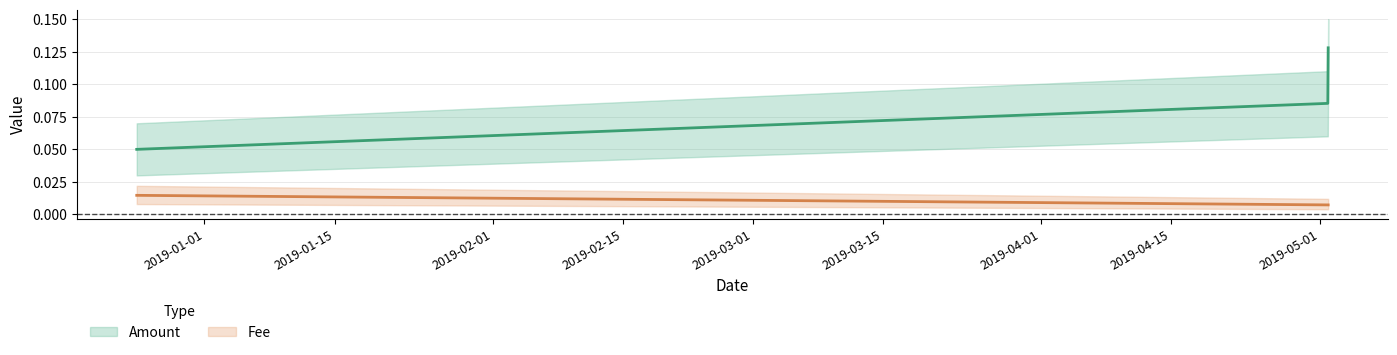

Reading right to left, list all the values displayed in this chart.

Amount: 2019-05-01 20:38:46=0.1	2019-05-01 19:42:09=0.1	2018-12-24 17:04:12=0.1
Fee: 2019-05-01 20:38:46=0.0	2019-05-01 19:42:09=0.0	2018-12-24 17:04:12=0.0